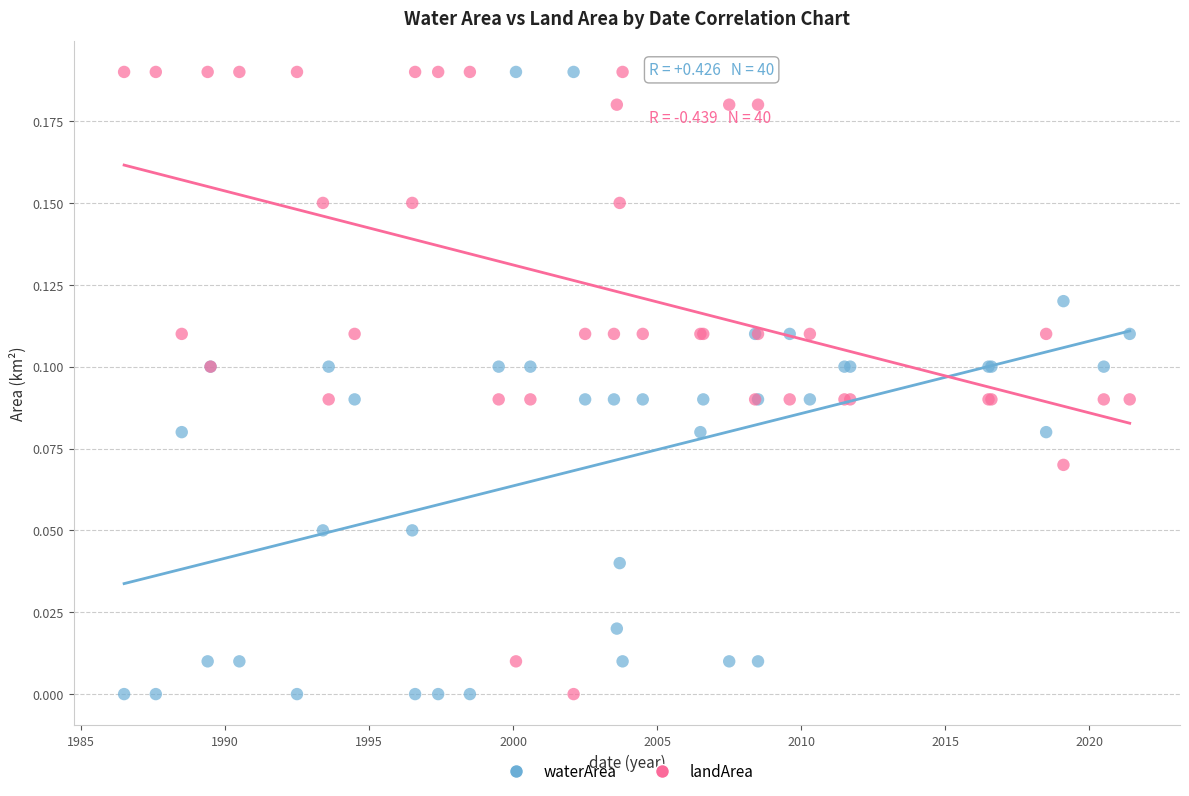

What is the X range (max minus min) for the scatter plot?

34.9